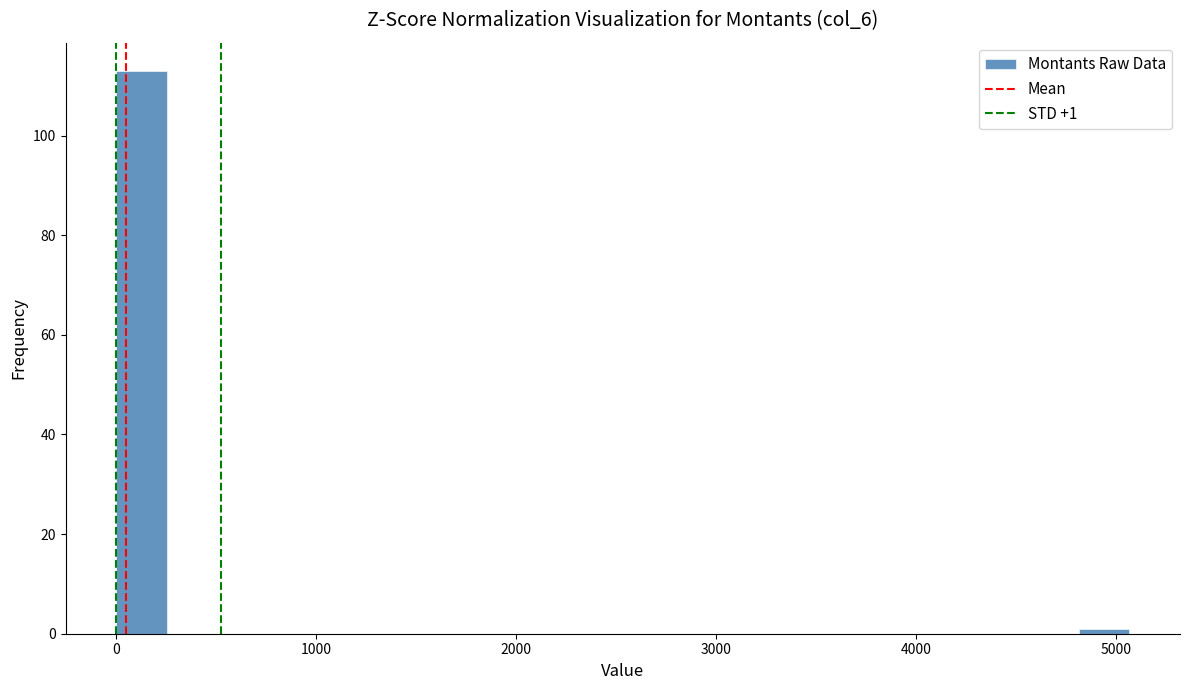

Read against the x-axis, roughly where is the centre of the tallest bar?

100